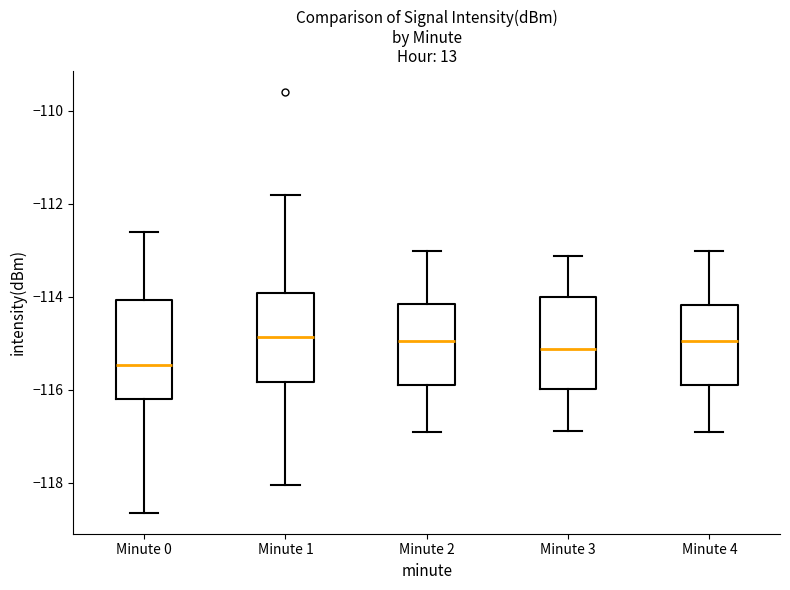

Reading left to right, transcribe this box plot: for each box, give where its median line is, the range the box spans, and where its two whiskers end, as read against the y-axis. The values are not printed on the chart, so give them approximately, as read against the axis.

Minute 0: median -115.4, box -116.2 to -114.0, whiskers -118.6 to -112.6
Minute 1: median -114.8, box -115.8 to -114.0, whiskers -118.0 to -111.8
Minute 2: median -115.0, box -115.8 to -114.2, whiskers -117.0 to -113.0
Minute 3: median -115.2, box -116.0 to -114.0, whiskers -116.8 to -113.2
Minute 4: median -115.0, box -115.8 to -114.2, whiskers -117.0 to -113.0